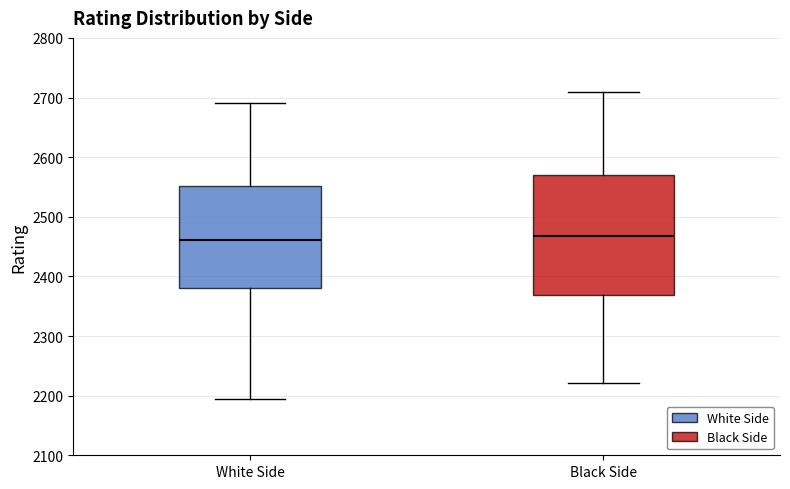

Comparing the boxes themselves (not the whiskers), which one is the tallest?

Black Side